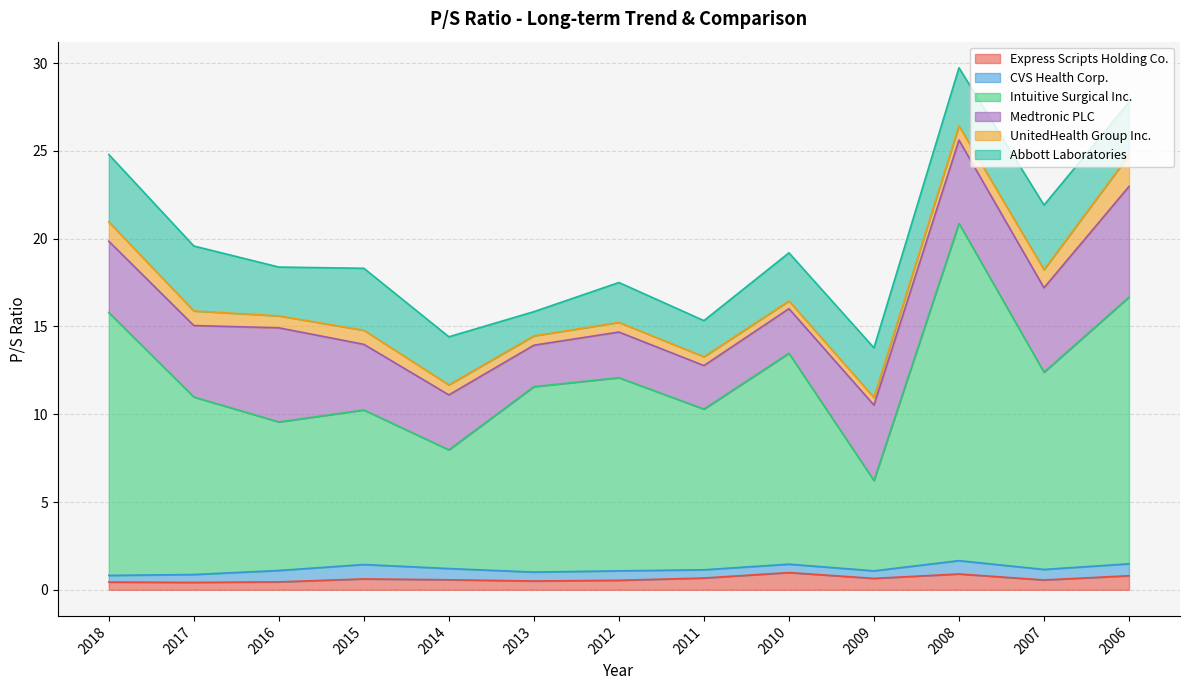

What is the lowest value of the Intuitive Surgical Inc. series?

5.1